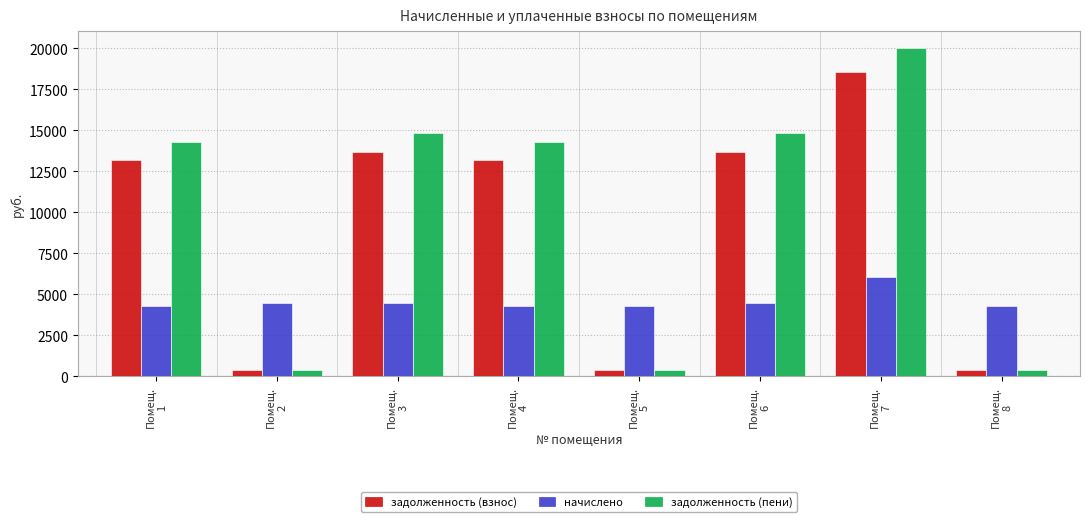

What is the difference between the maximum and second lowest values in the начислено series?

1736.0